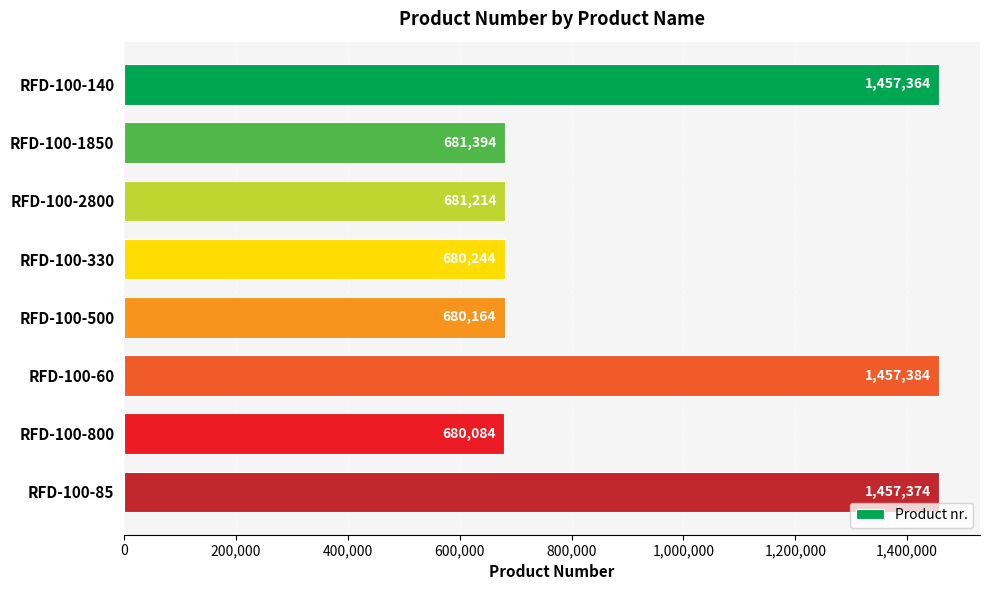

How many values are below 681394?

4